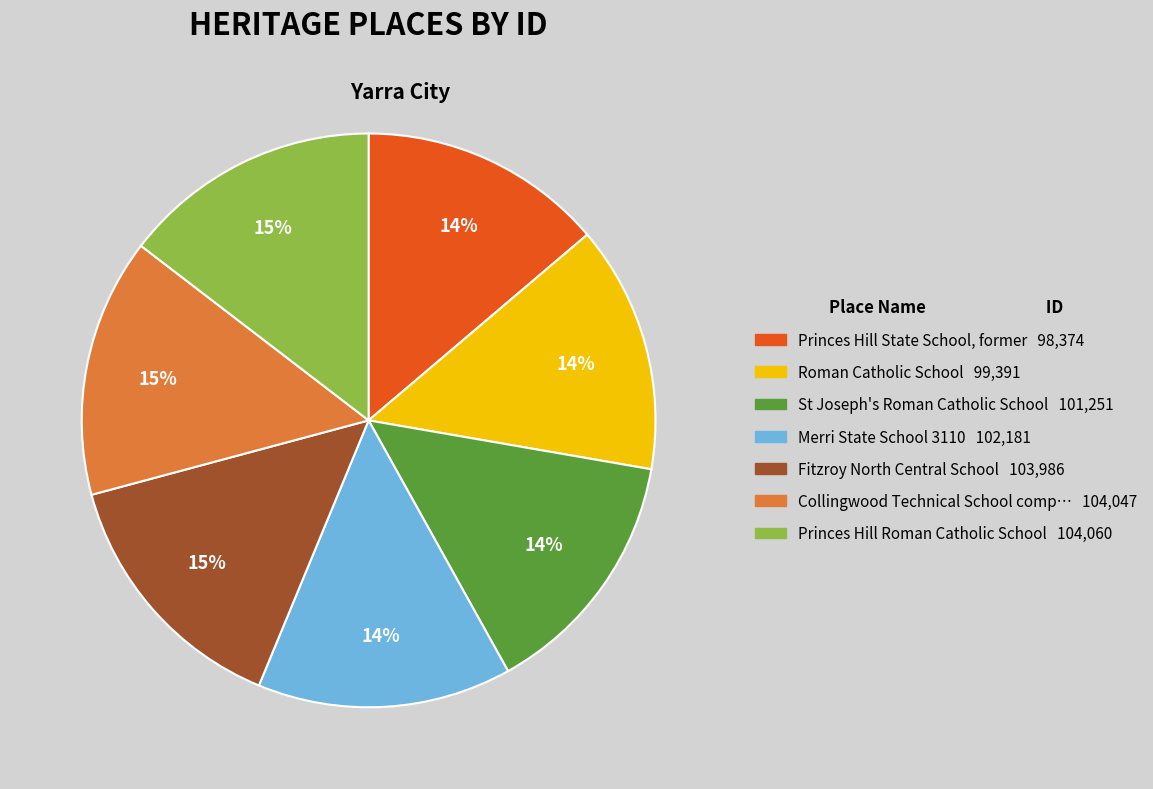

To the nearest percent, what is the difference between the largest and smallest slice percentages?

1%